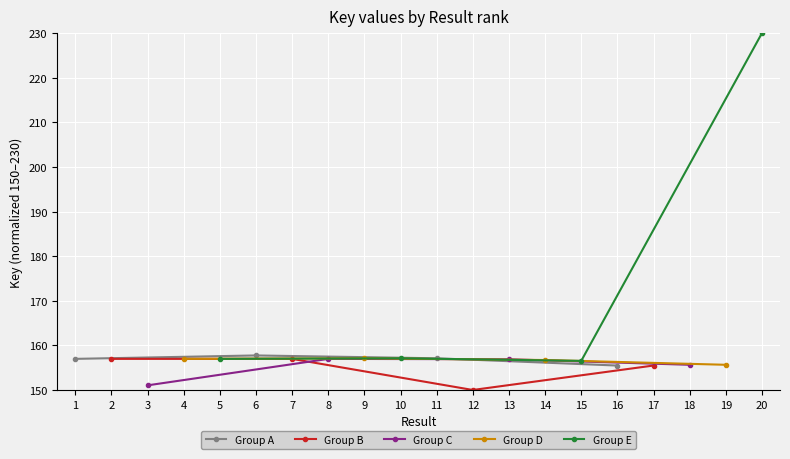

What is the minimum value for Group A?

155.5